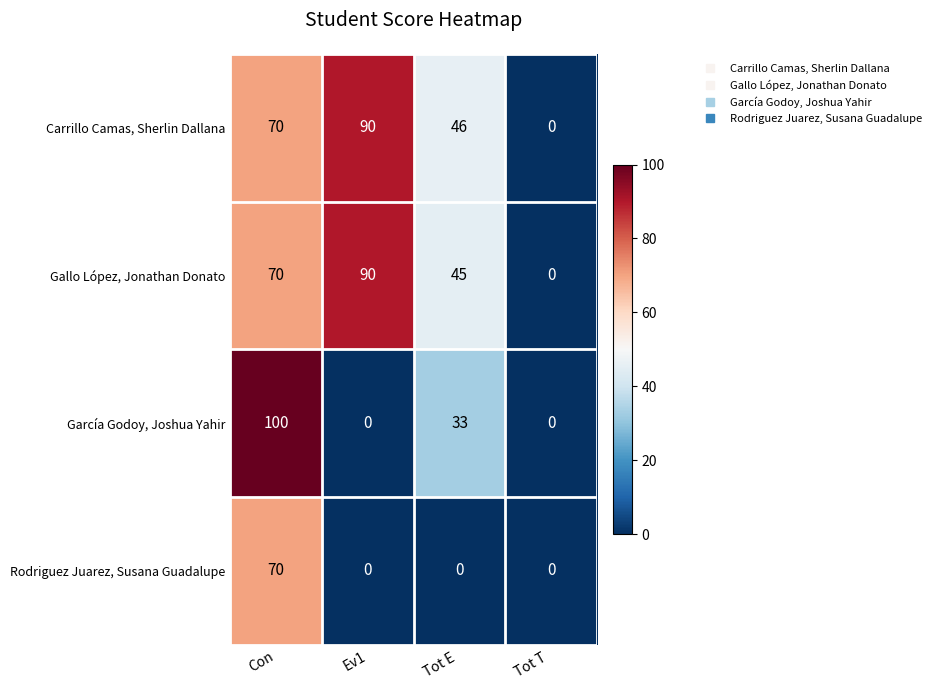

Reading left to right, what are all the values shown in this chart?

Carrillo Camas, Sherlin Dallana: 70	90	46	0
Gallo López, Jonathan Donato: 70	90	45	0
García Godoy, Joshua Yahir: 100	0	33	0
Rodriguez Juarez, Susana Guadalupe: 70	0	0	0